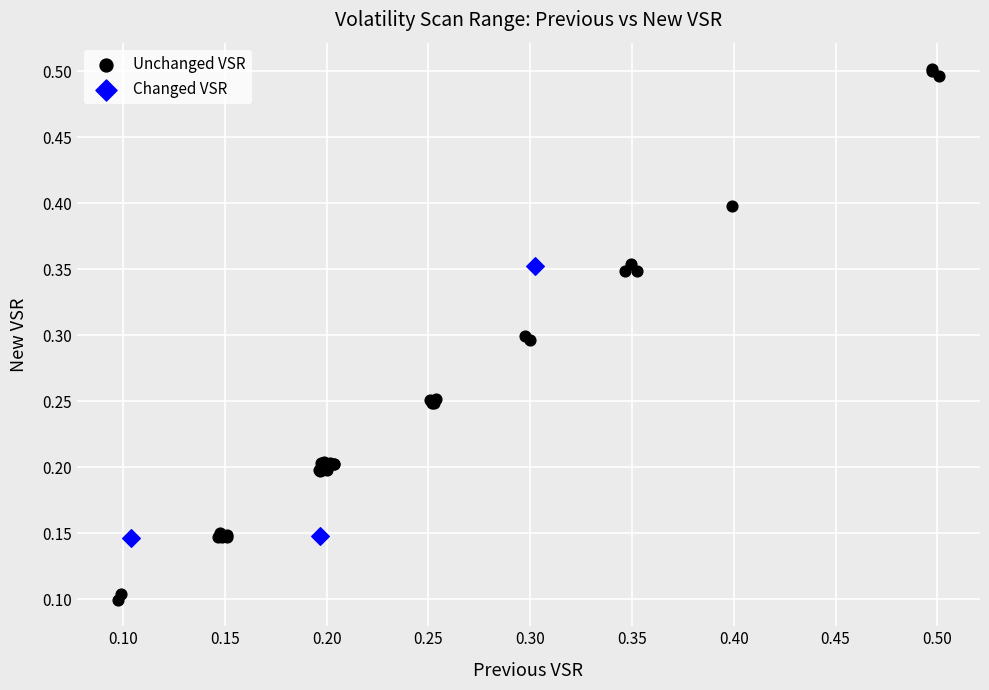

Which series has the largest Y range (max minus min)?

Unchanged VSR